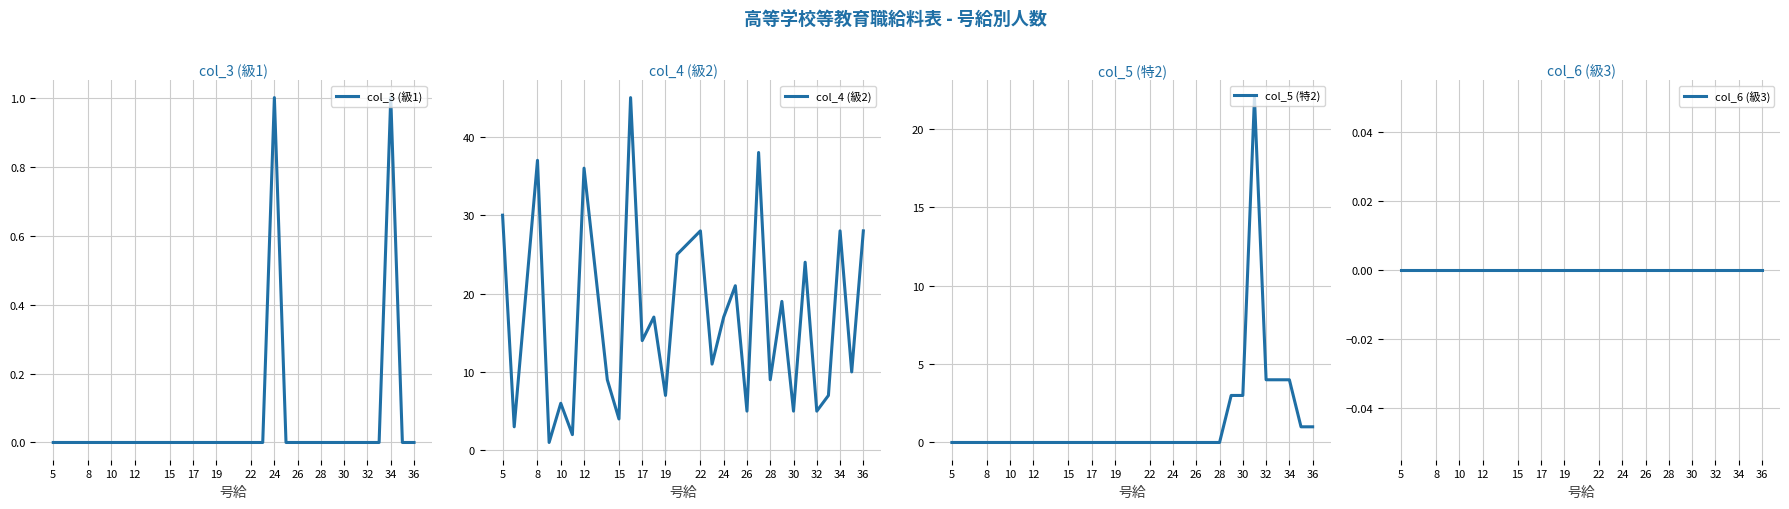

How many categories are shown in the chart?

29